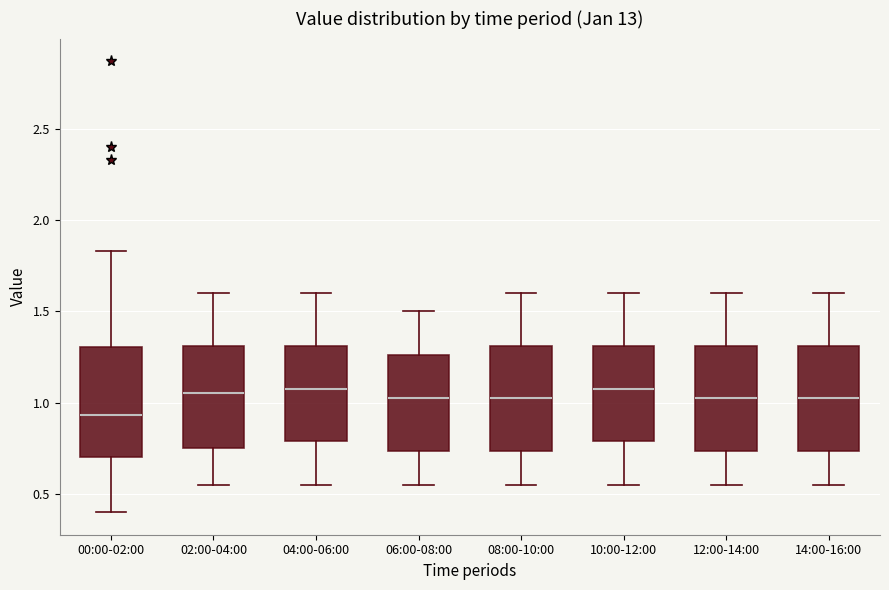

Where does the median line of the box for 00:00-02:00 sit on the y-axis? The values are not printed on the chart, so give them approximately, as read against the axis.

0.95